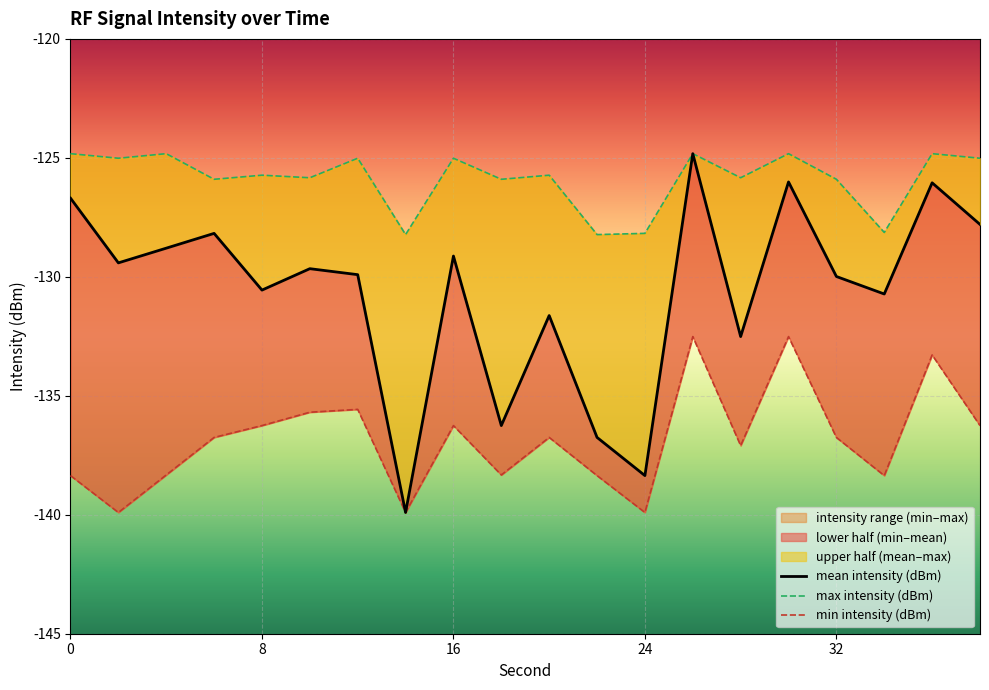

Is it true that mean intensity (dBm) equals -213.0 at 18?

False